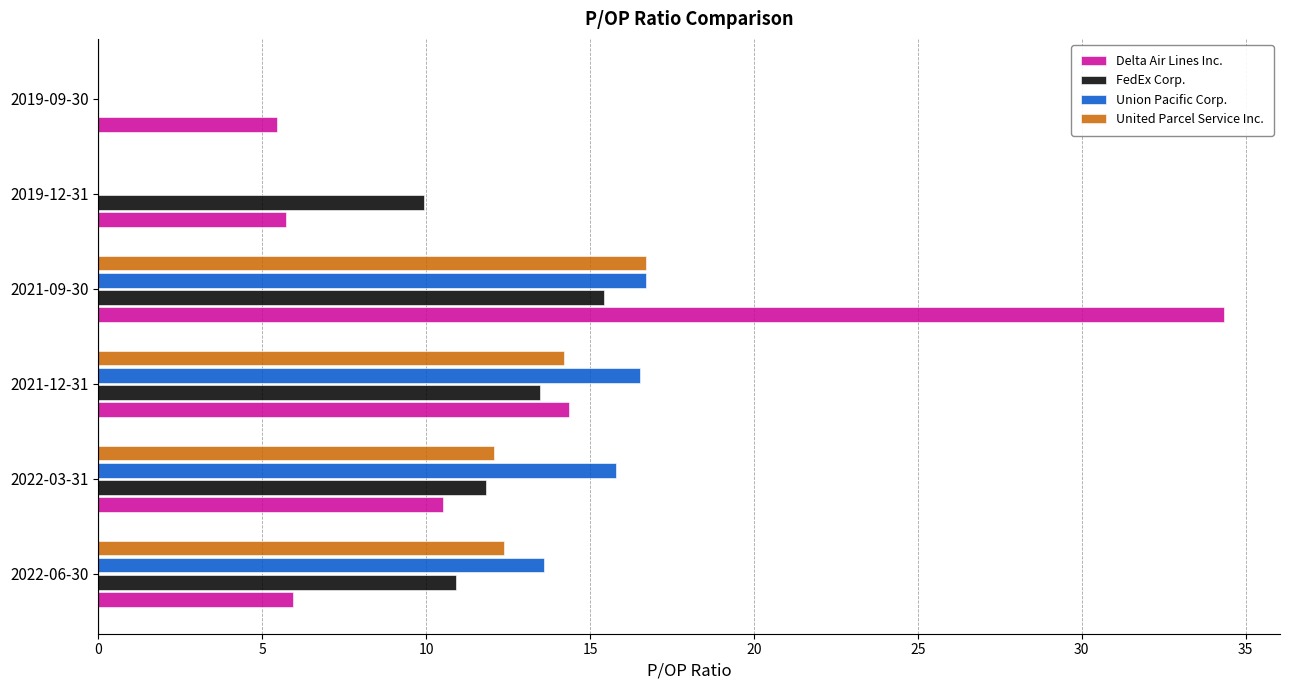

Is the value of Delta Air Lines Inc. at 2022-06-30 greater than the value of Union Pacific Corp. at 2021-12-31?

No